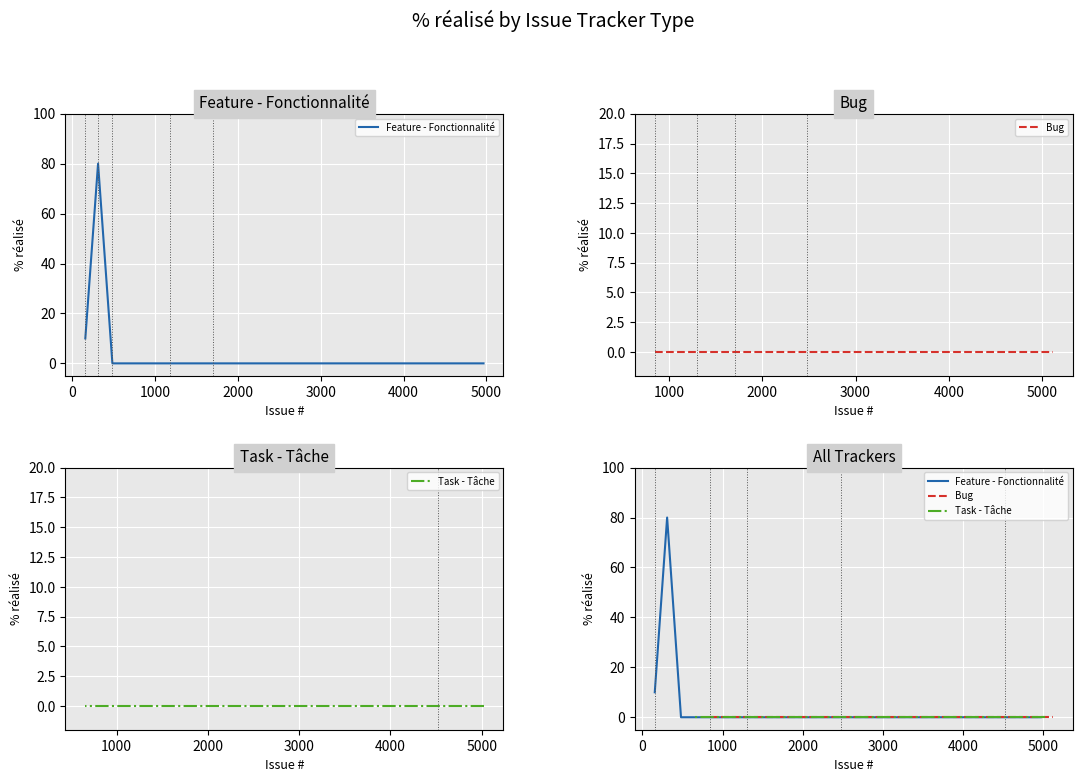

Between 1331 and 1682, which series saw the biggest shift?

Feature - Fonctionnalité